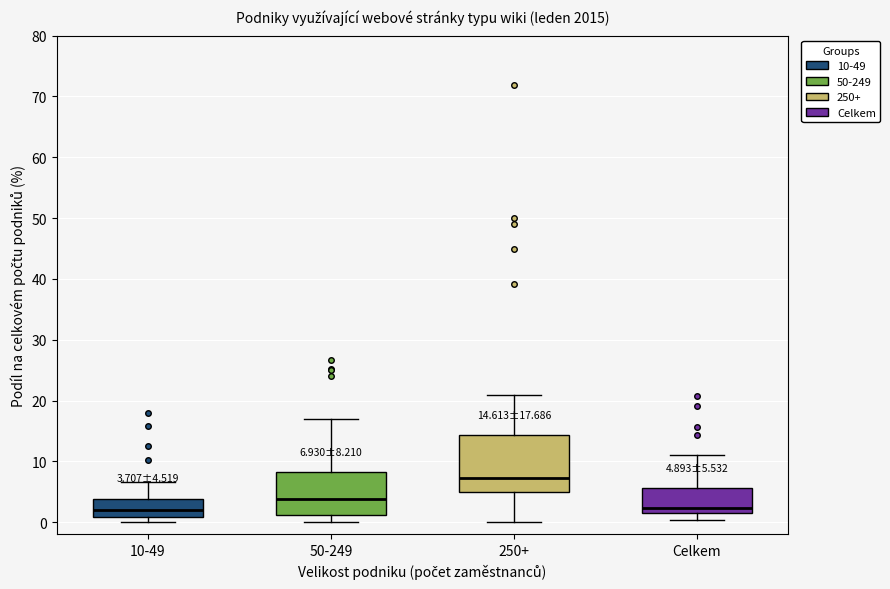

Comparing the boxes themselves (not the whiskers), which one is the tallest?

250+